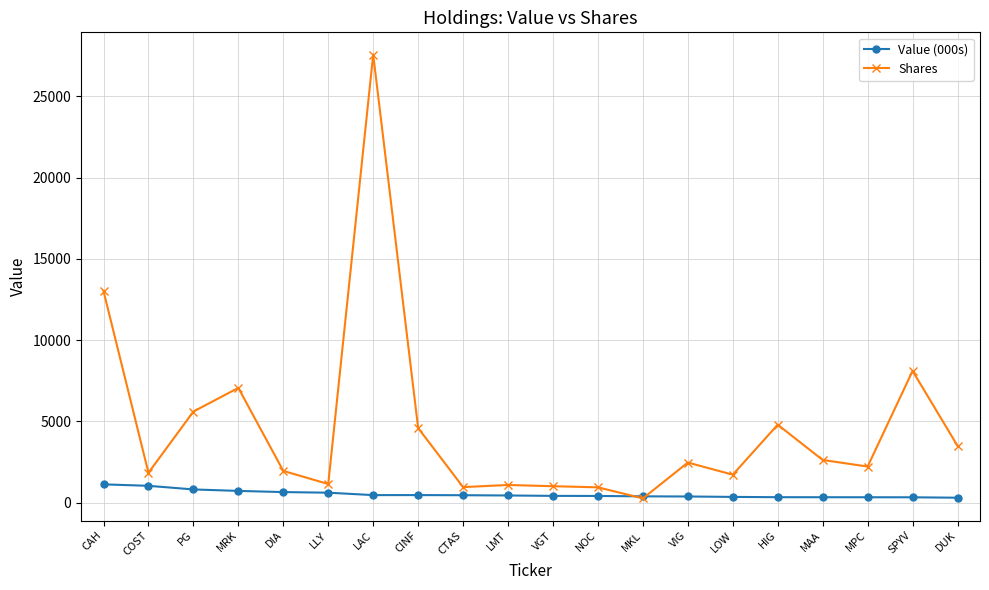

True or false: Shares has a value of 1957.0 at DIA.

True